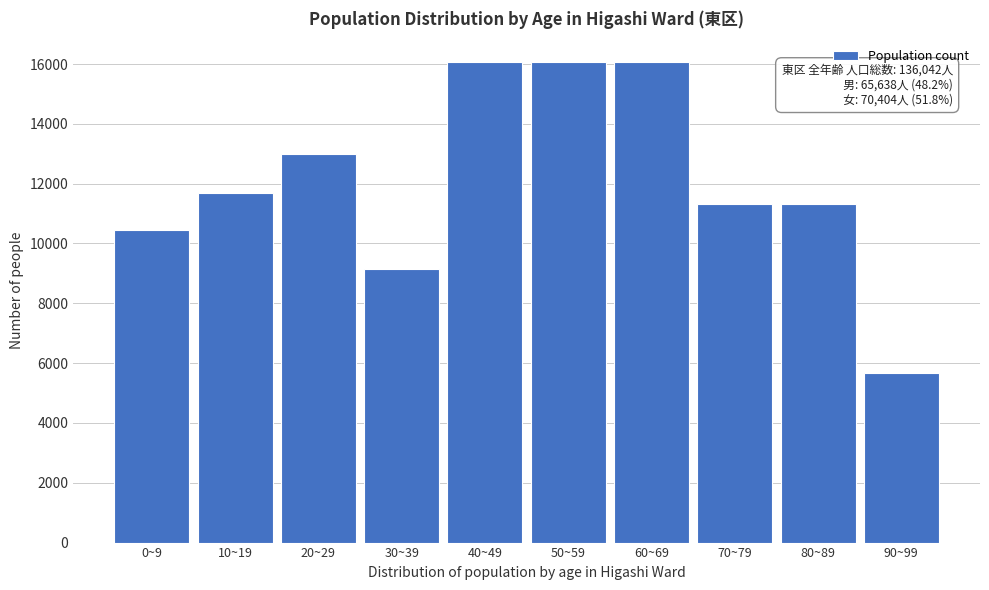

Reading right to left, extract all data points from this chart.

90~99=5654.4	80~89=11308.9	70~79=11308.9	60~69=16053.2	50~59=16053.2	40~49=16053.2	30~39=9135.0	20~29=13000.0	10~19=11671.0	0~9=10460.0